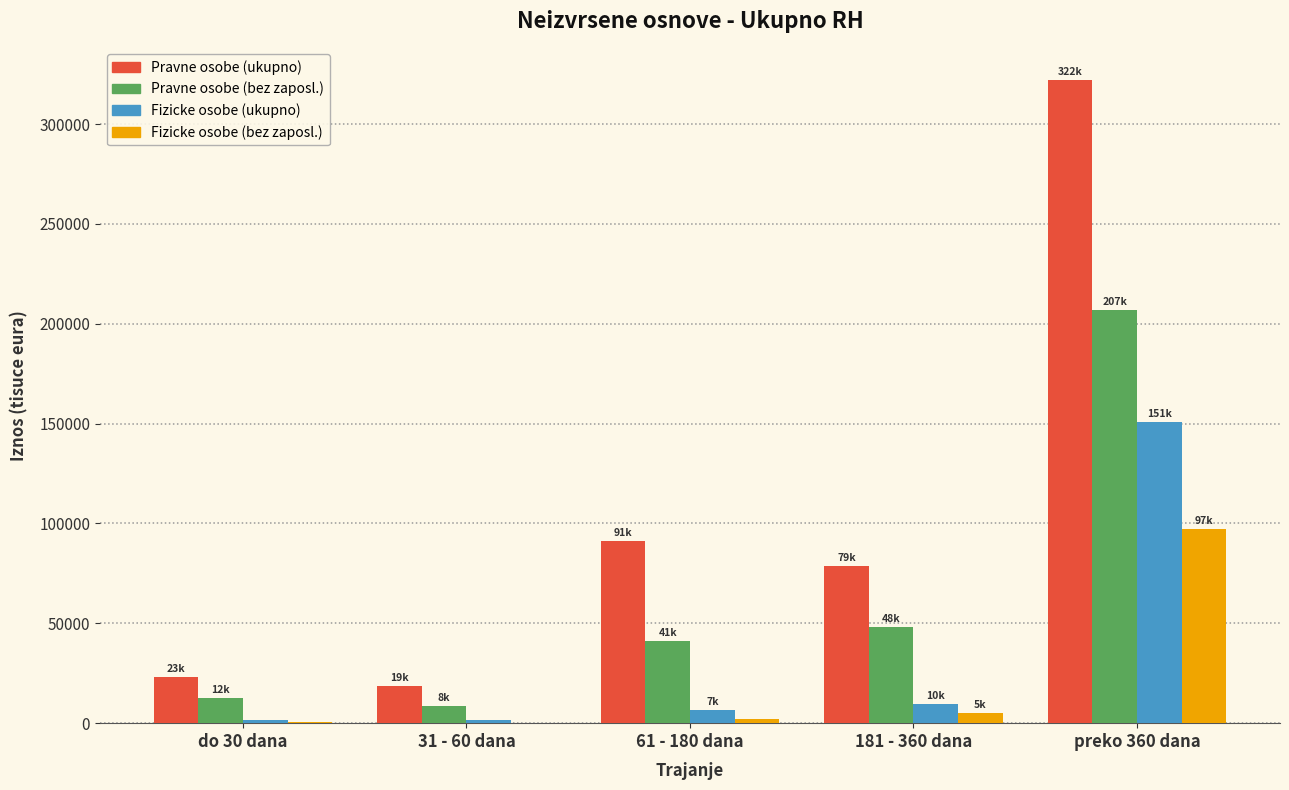

Between 31 - 60 dana and 181 - 360 dana, which series saw the biggest shift?

Pravne osobe (ukupno)